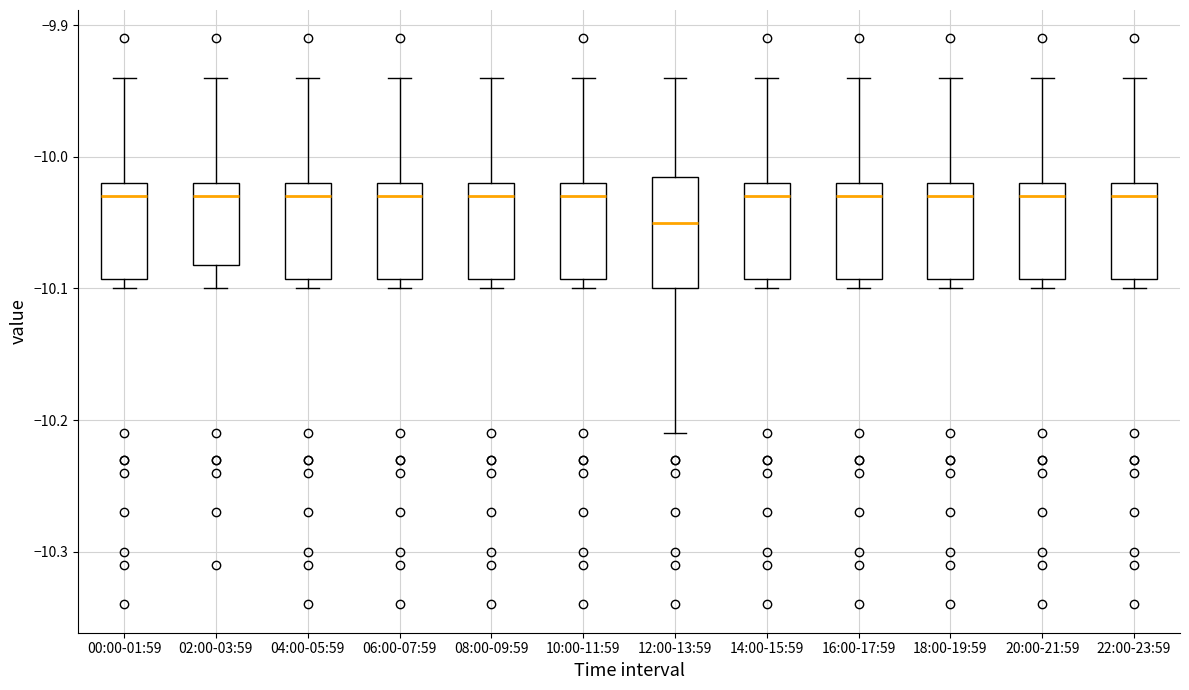

Reading left to right, transcribe this box plot: for each box, give where its median line is, the range the box spans, and where its two whiskers end, as read against the y-axis. The values are not printed on the chart, so give them approximately, as read against the axis.

00:00-01:59: median -10.03, box -10.09 to -10.02, whiskers -10.10 to -9.94
02:00-03:59: median -10.03, box -10.08 to -10.02, whiskers -10.10 to -9.94
04:00-05:59: median -10.03, box -10.09 to -10.02, whiskers -10.10 to -9.94
06:00-07:59: median -10.03, box -10.09 to -10.02, whiskers -10.10 to -9.94
08:00-09:59: median -10.03, box -10.09 to -10.02, whiskers -10.10 to -9.94
10:00-11:59: median -10.03, box -10.09 to -10.02, whiskers -10.10 to -9.94
12:00-13:59: median -10.05, box -10.10 to -10.01, whiskers -10.21 to -9.94
14:00-15:59: median -10.03, box -10.09 to -10.02, whiskers -10.10 to -9.94
16:00-17:59: median -10.03, box -10.09 to -10.02, whiskers -10.10 to -9.94
18:00-19:59: median -10.03, box -10.09 to -10.02, whiskers -10.10 to -9.94
20:00-21:59: median -10.03, box -10.09 to -10.02, whiskers -10.10 to -9.94
22:00-23:59: median -10.03, box -10.09 to -10.02, whiskers -10.10 to -9.94